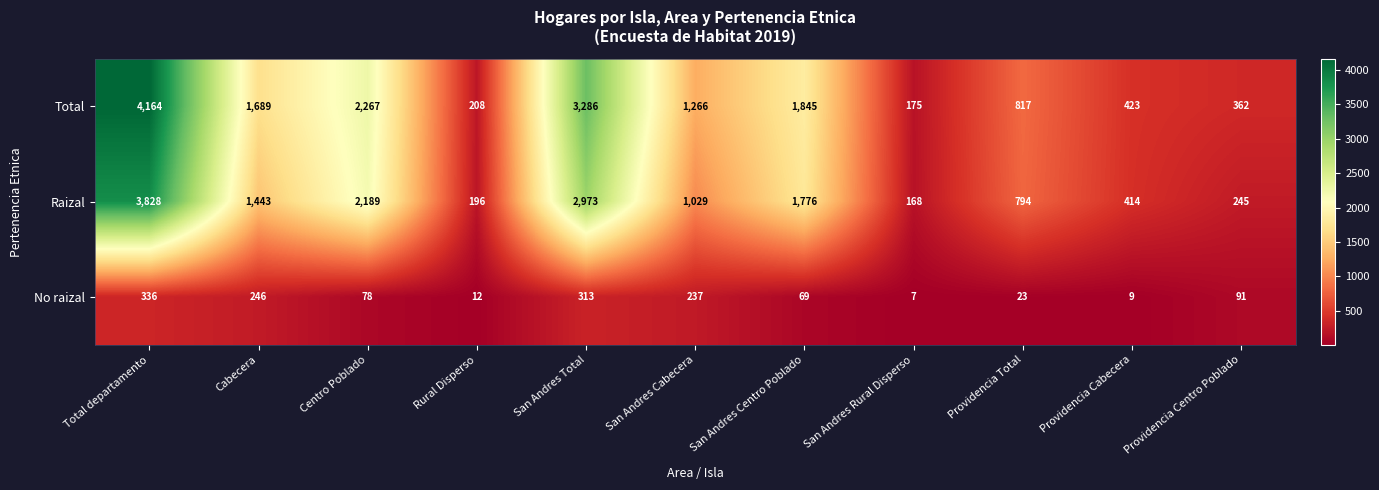

List the series in order of their peak value, highest first.

Total, Raizal, No raizal